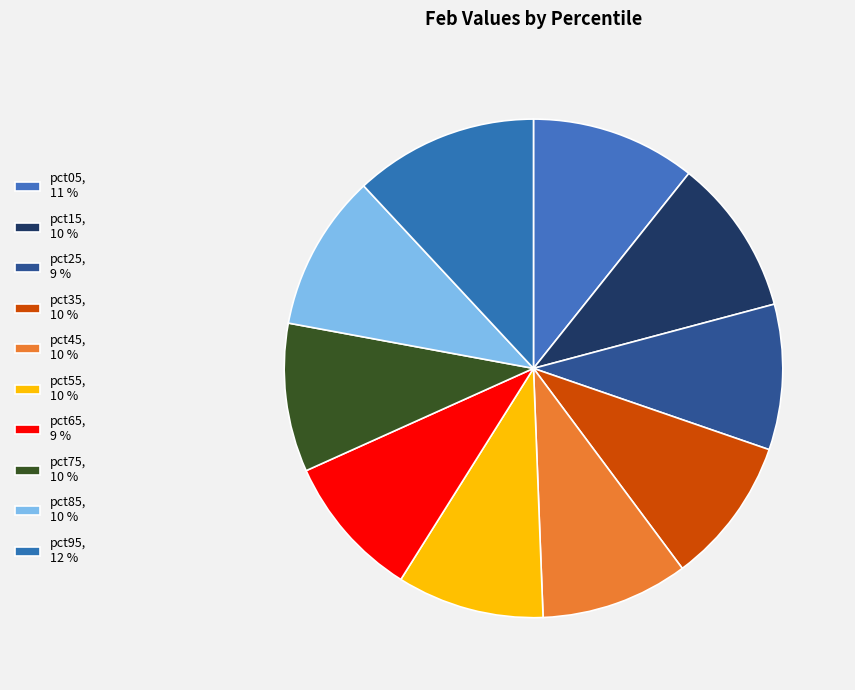

What percentage is NOT represented by pct05?

89.3%